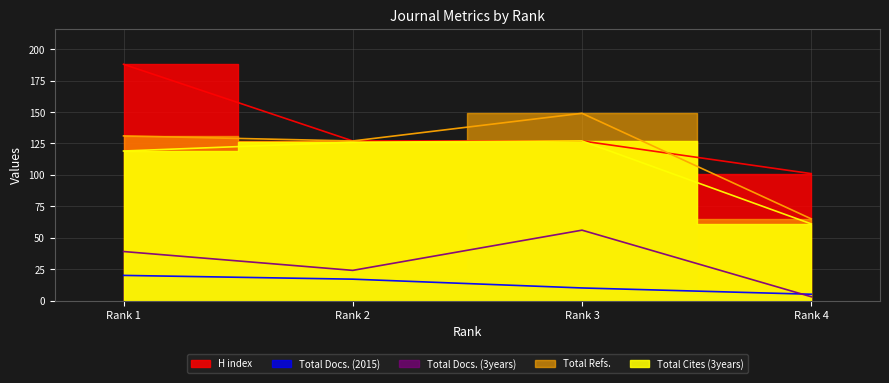

What value does the Total Docs. (2015) series have at Rank 3, to the nearest 5?

10